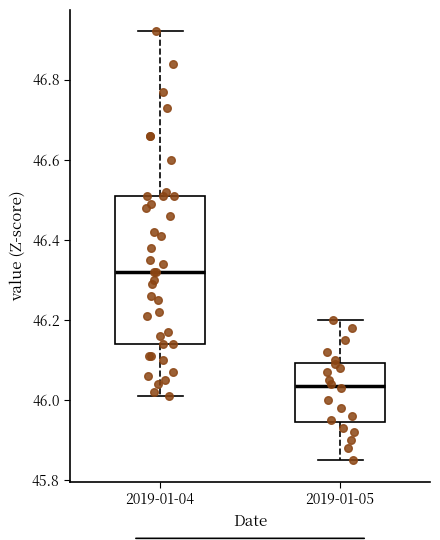

Comparing the boxes themselves (not the whiskers), which one is the tallest?

2019-01-04